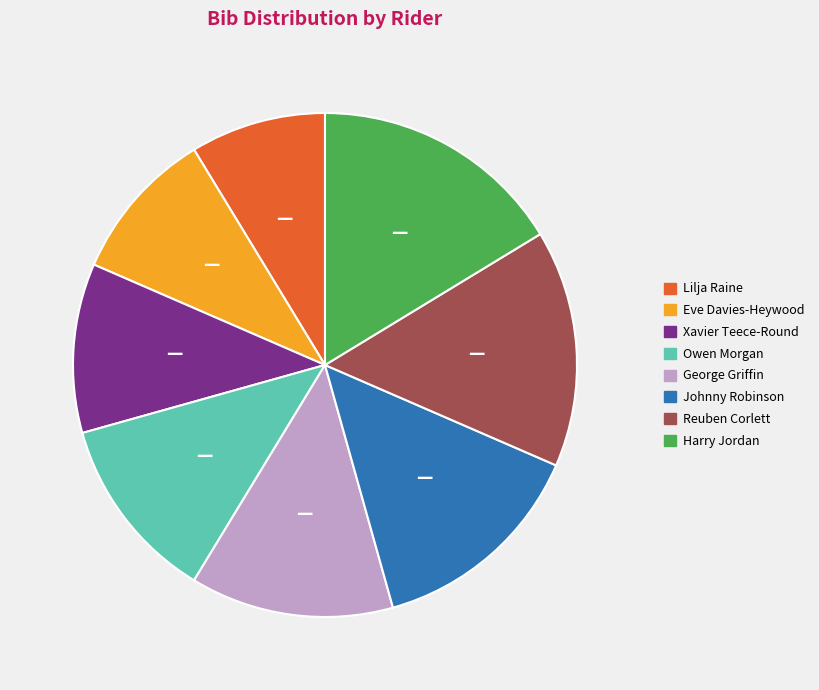

Which category has the smallest portion of the pie?

Lilja Raine